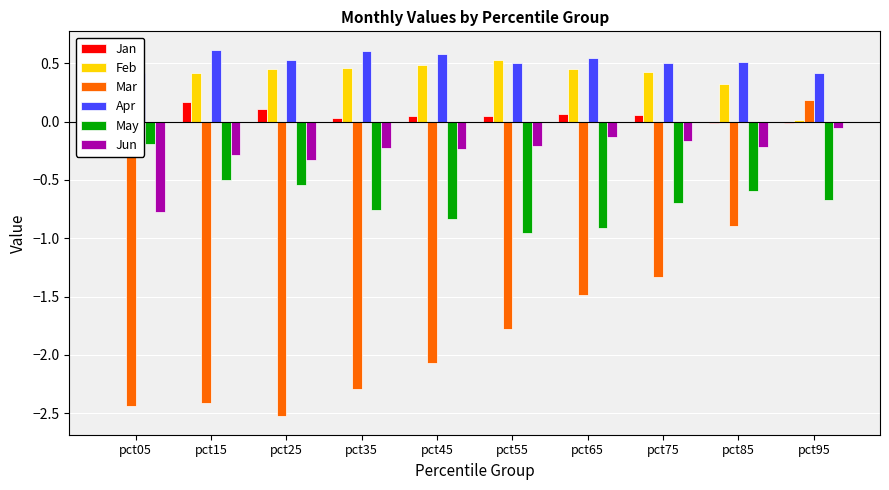

What is the difference between the Mar values at pct85 and pct65?

0.6